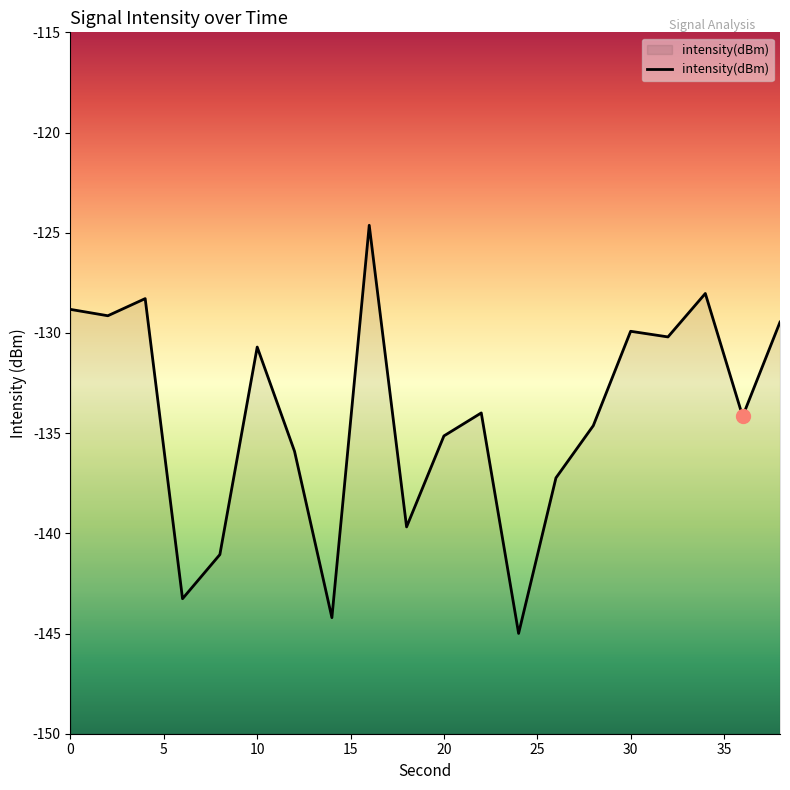

What is the maximum value shown in the chart?

-124.6